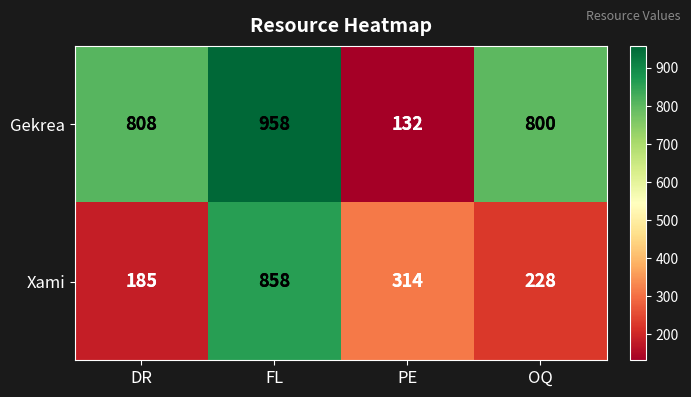

What is the difference between the Gekrea values at PE and FL?

826